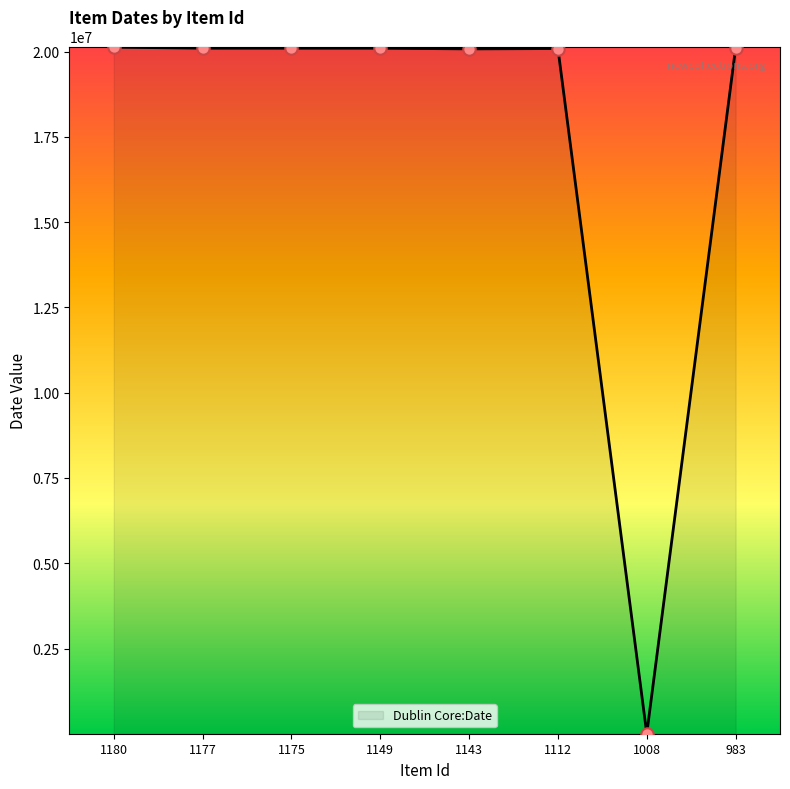

What is the maximum value shown in the chart?

20130118